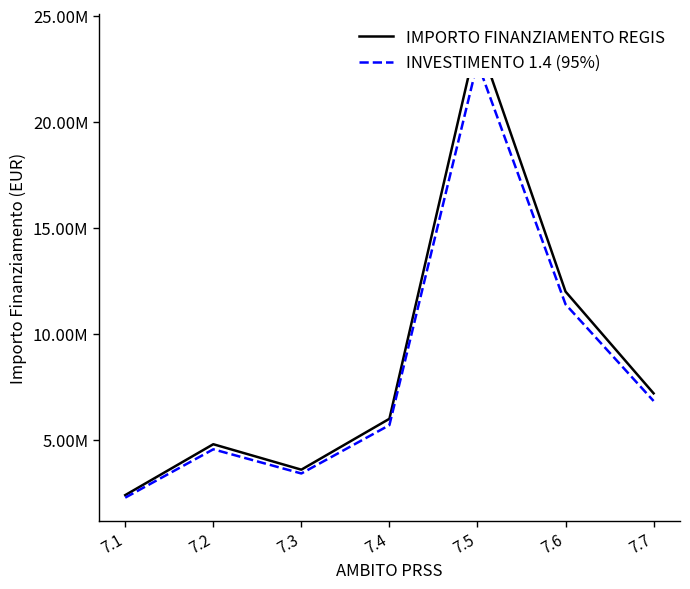

At which category is the sum across all series the highest?

7.5